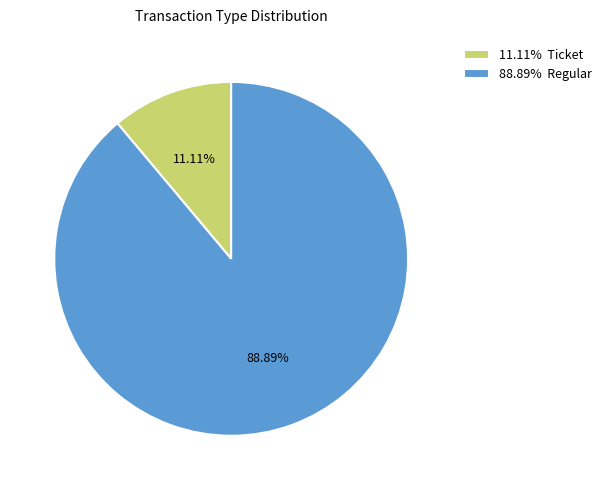

Approximately how many times larger is the value at 88.89% Regular compared to 11.11% Ticket?

8.0